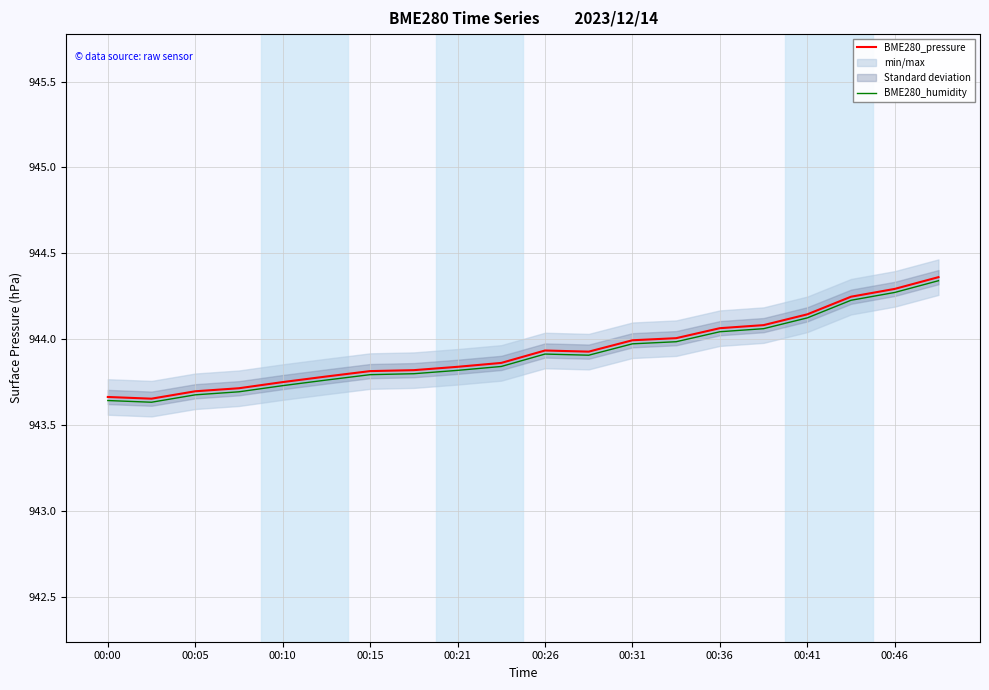

The BME280_pressure series shows 943.8 at 00:15. True or false?

True